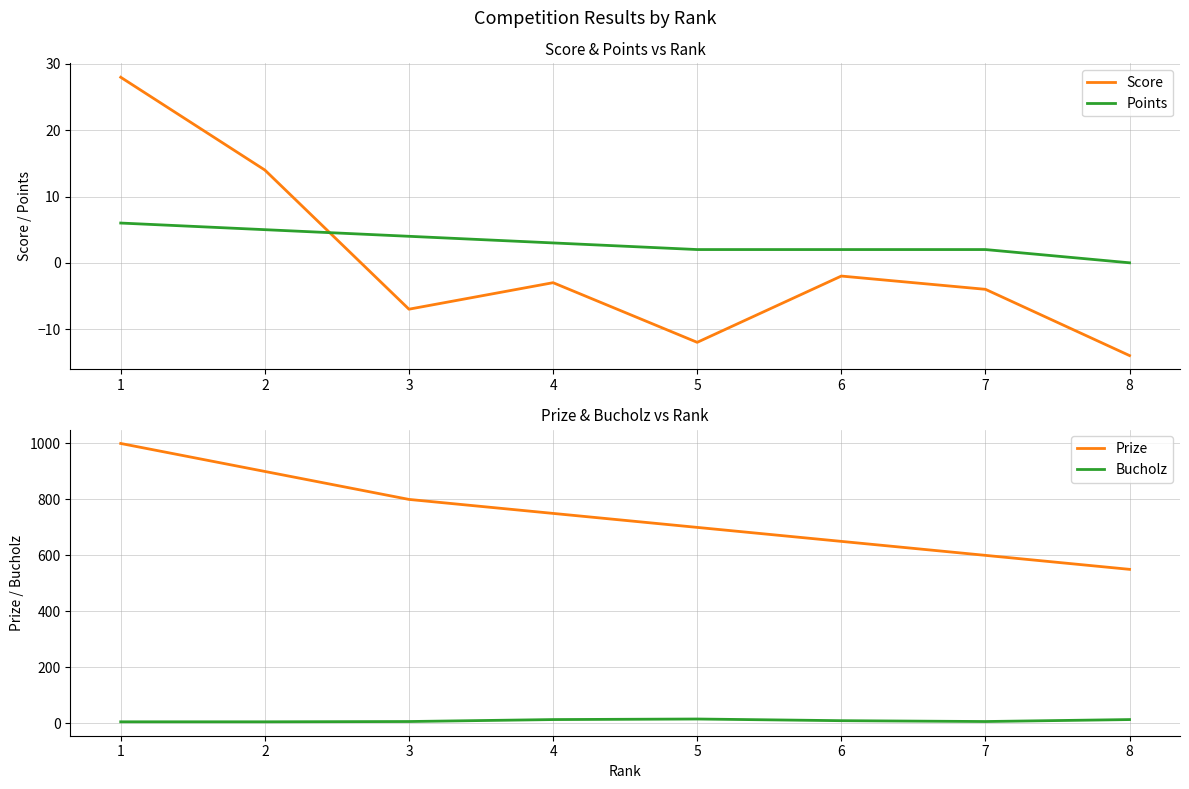

What is the total value across all series at 4?

763